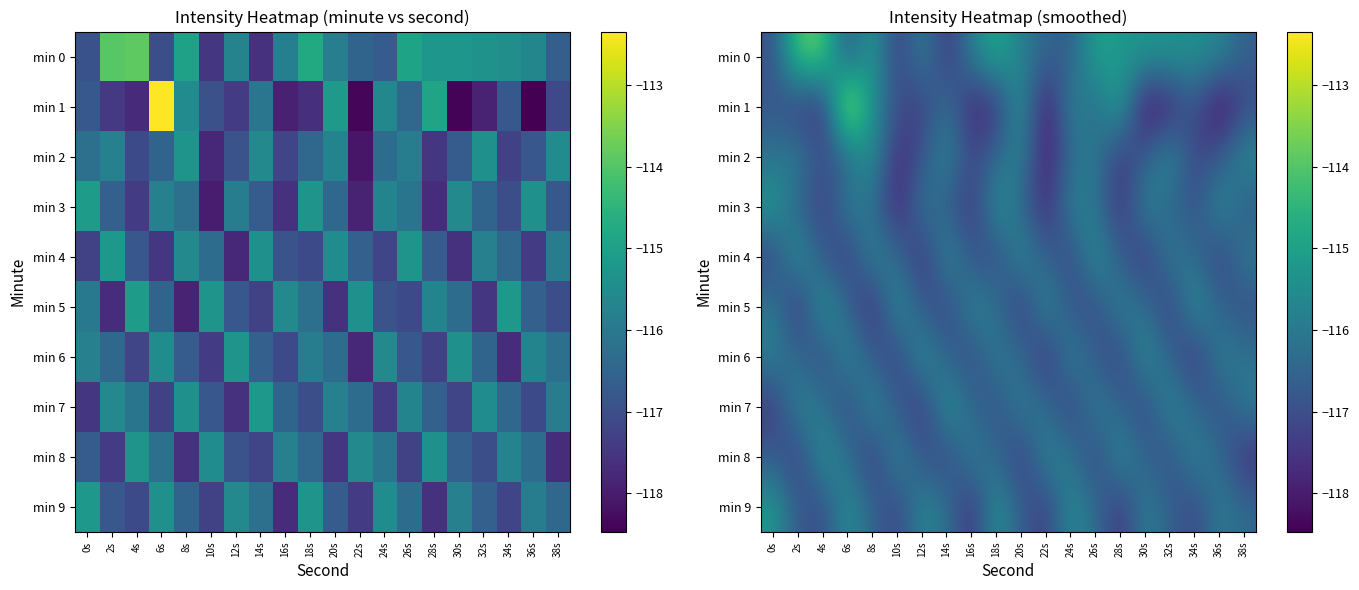

At which label is min 1 closest to -115?

28s